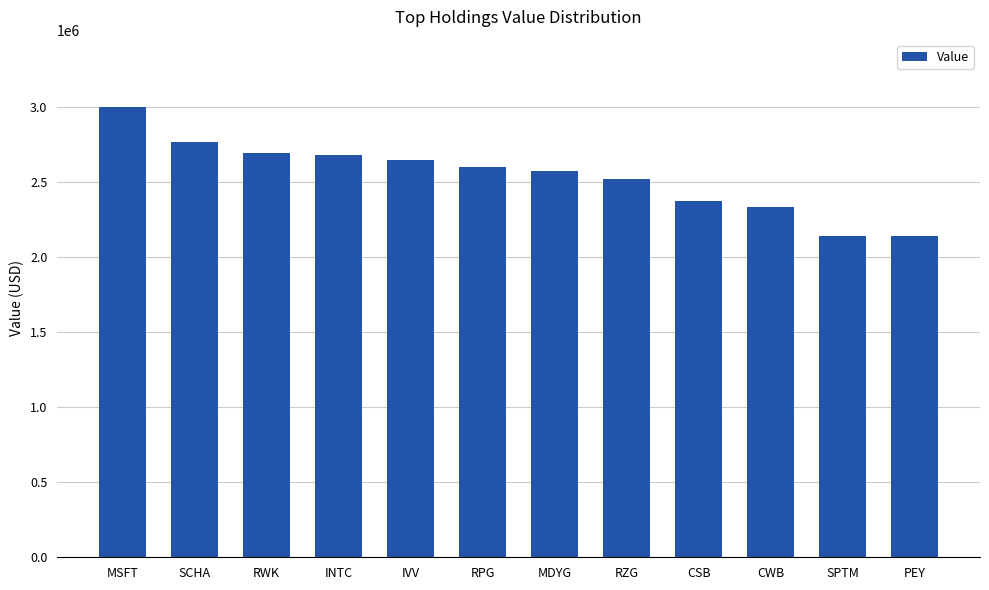

At which category does the chart reach its peak across all series?

MSFT